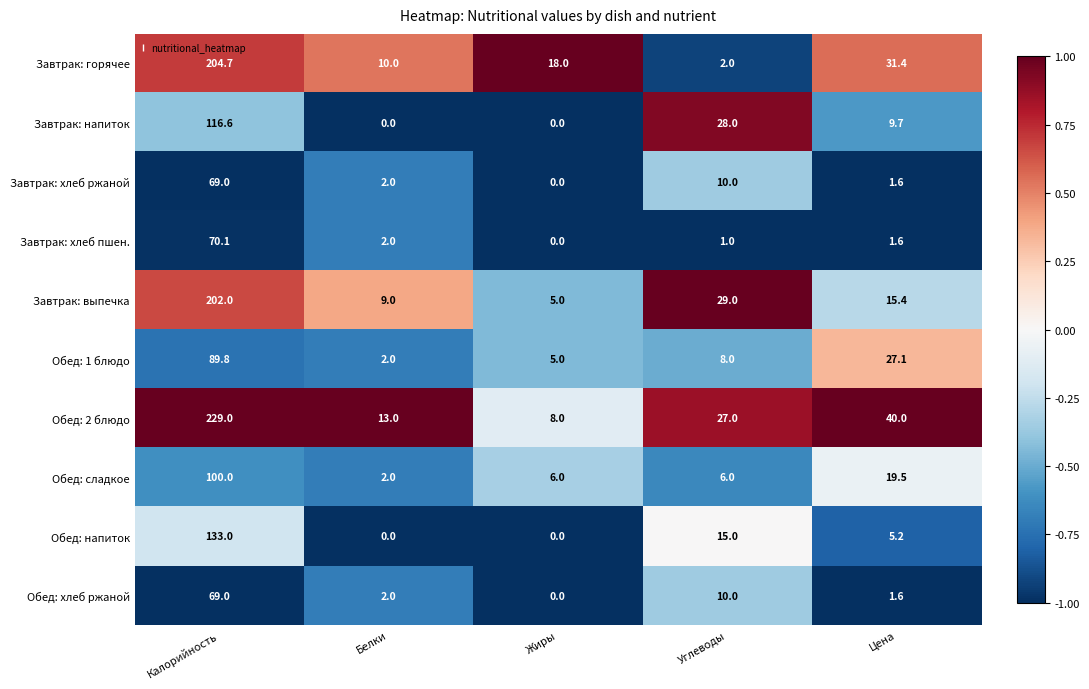

Count the number of categories in the chart.

5